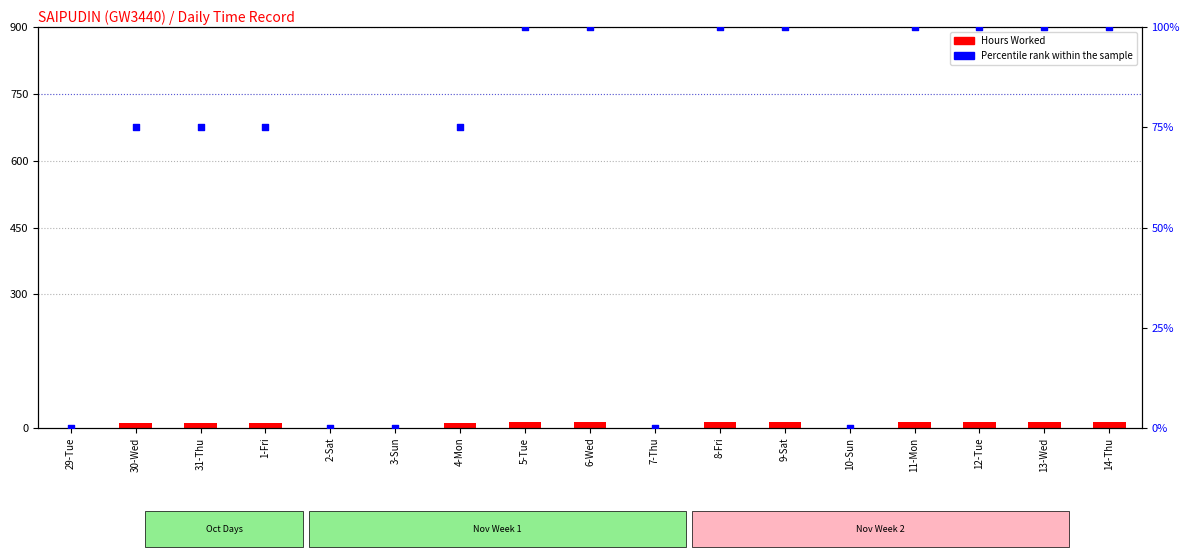

Is the value of Percentile rank within the sample at 2-Sat greater than the value of Hours Worked at 13-Wed?

No